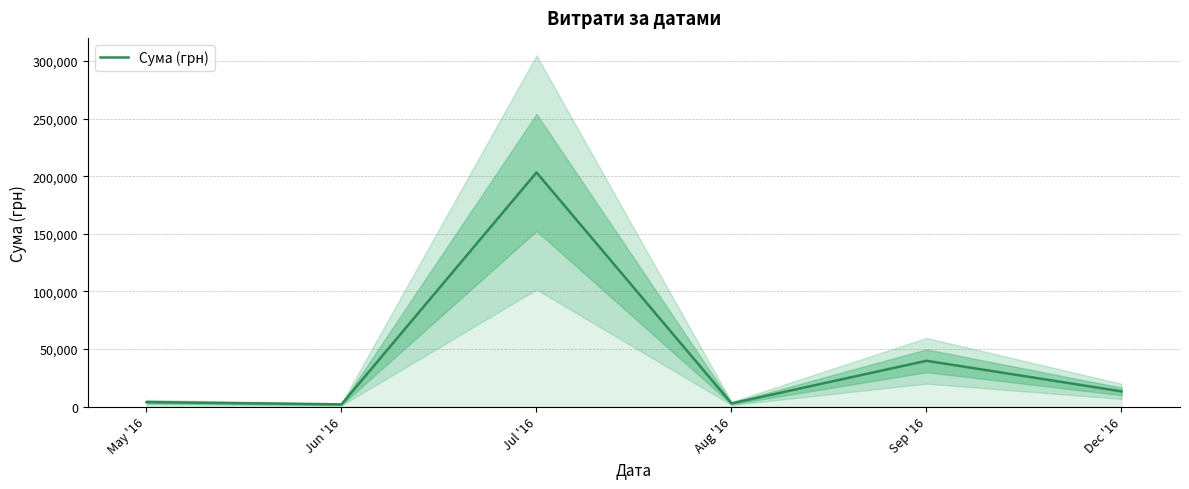

What value does the data have at Aug '16?

2689.6